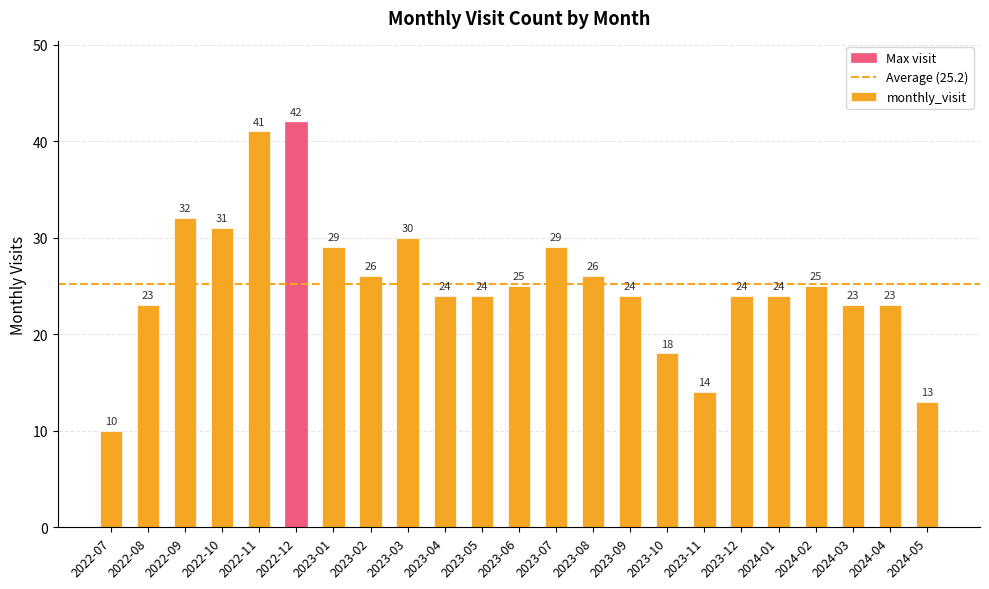

What is the sum of the values at 2024-04 and 2023-02?

49